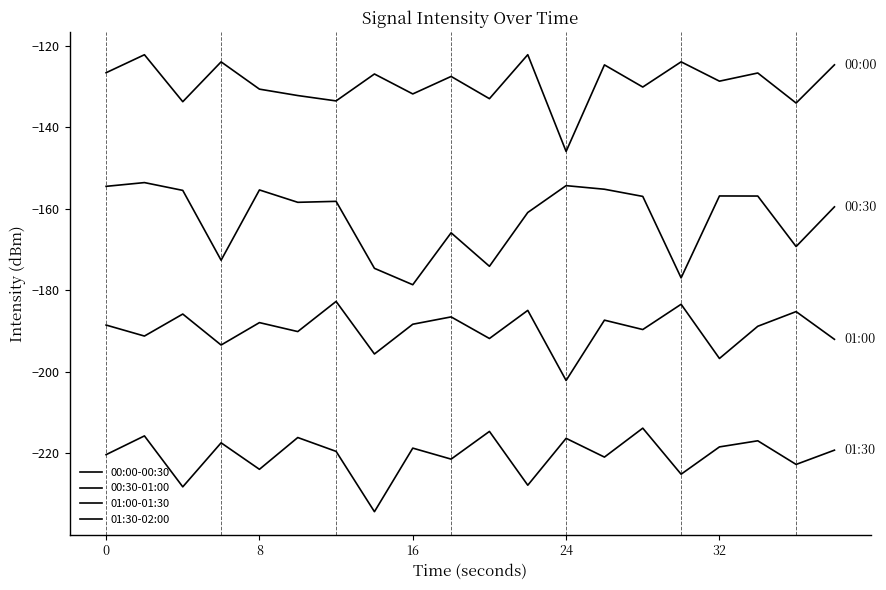

What is the sum of all 00:00-00:30 values?

-2582.5